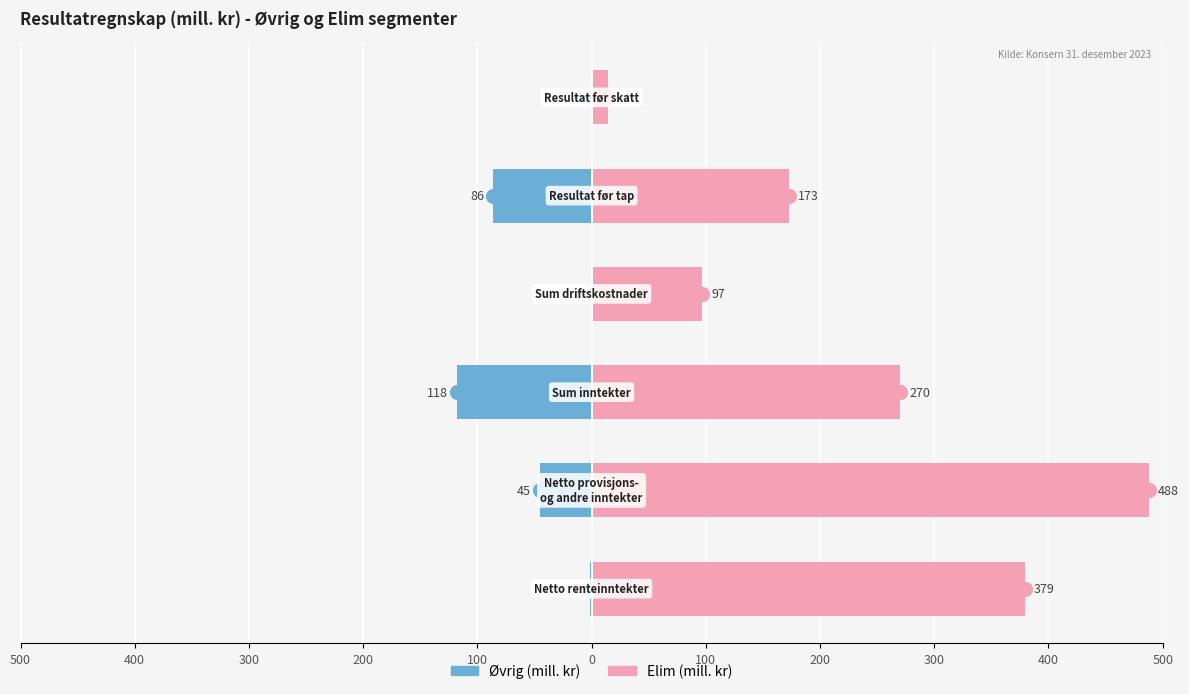

Count the number of categories in the chart.

6